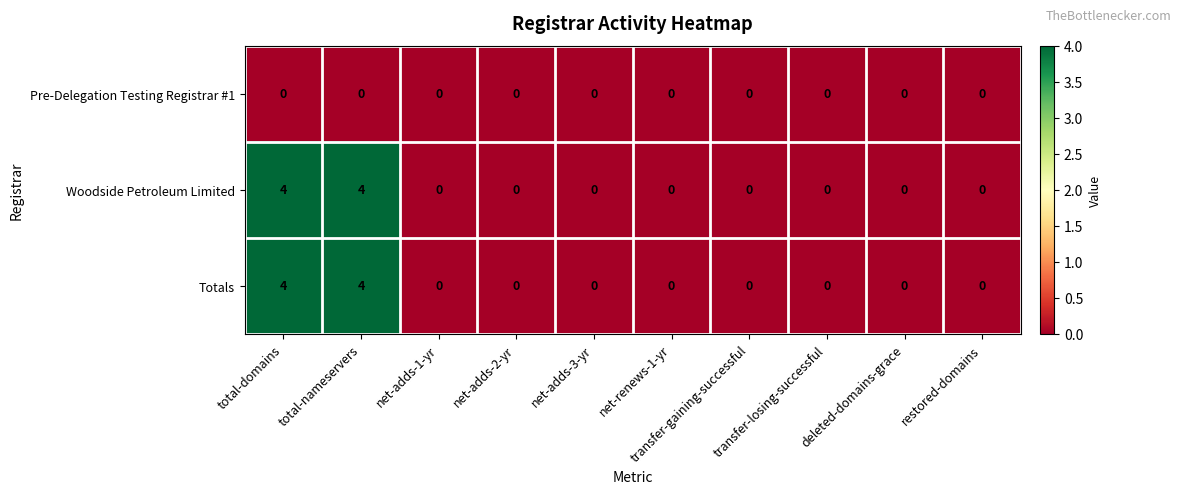

What is the difference between the second highest and second lowest values in the Woodside Petroleum Limited series?

4